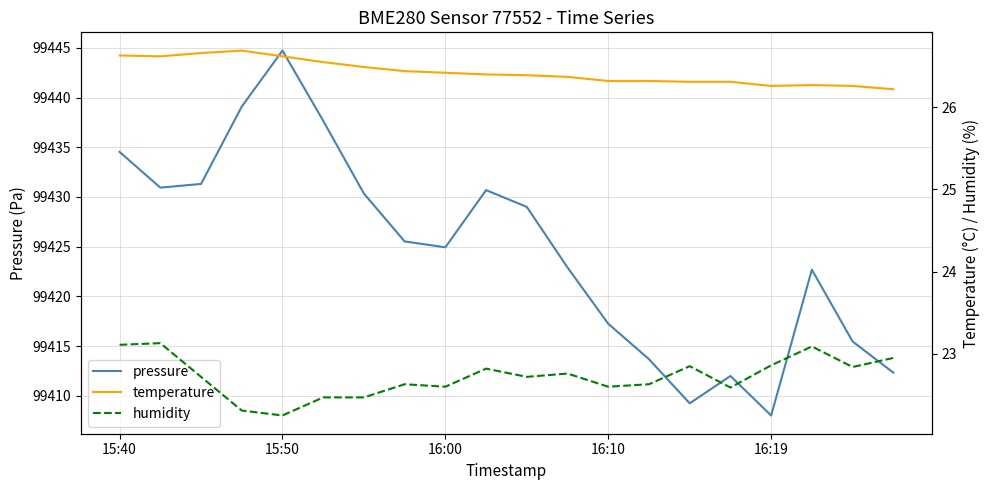

At which label does pressure first exceed 99425?

15:40